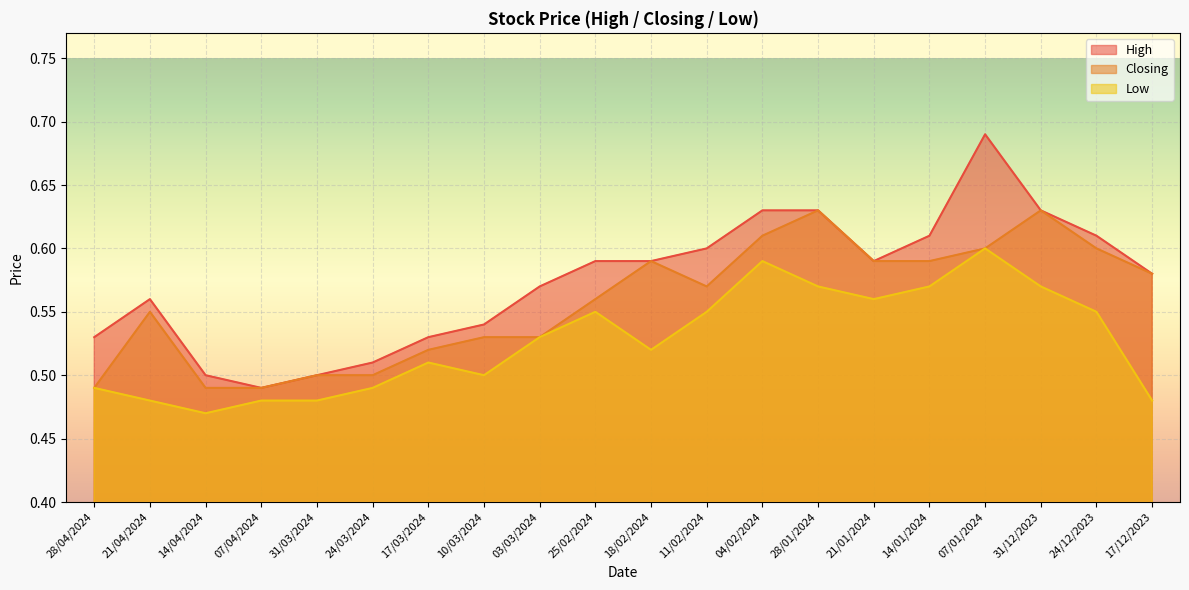

True or false: High and Closing cross at least once.

False